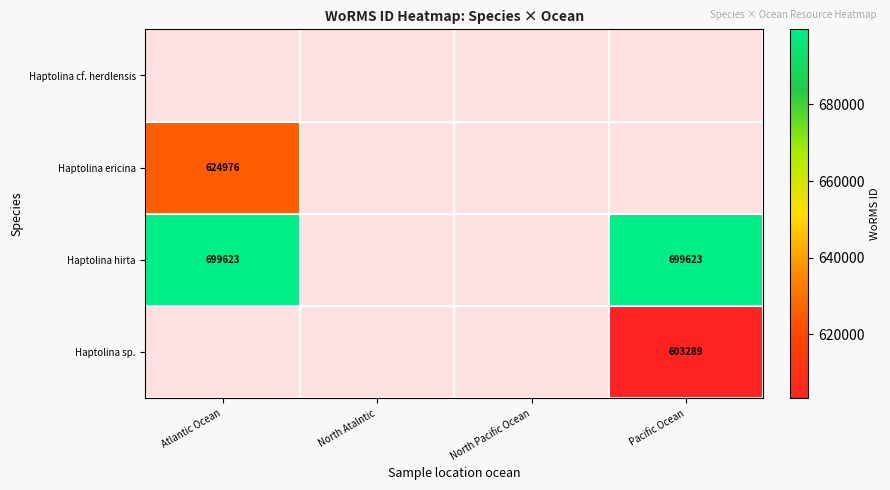

True or false: Haptolina hirta has a value of 1140593 at Atlantic Ocean.

False